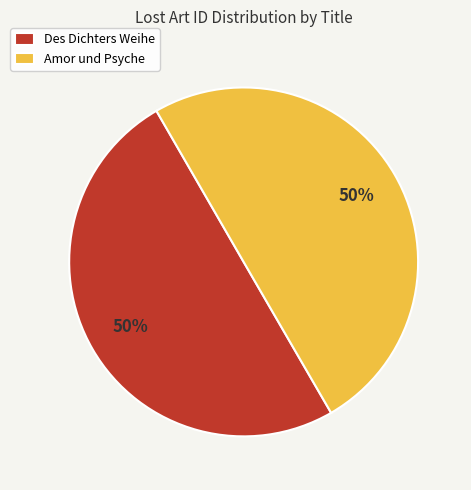

How many segments does this pie chart have?

2